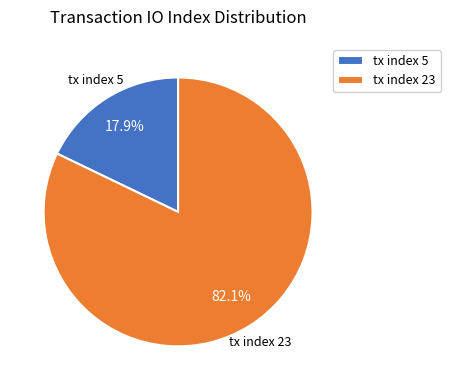

Rank the categories by value from highest to lowest.

tx index 23, tx index 5